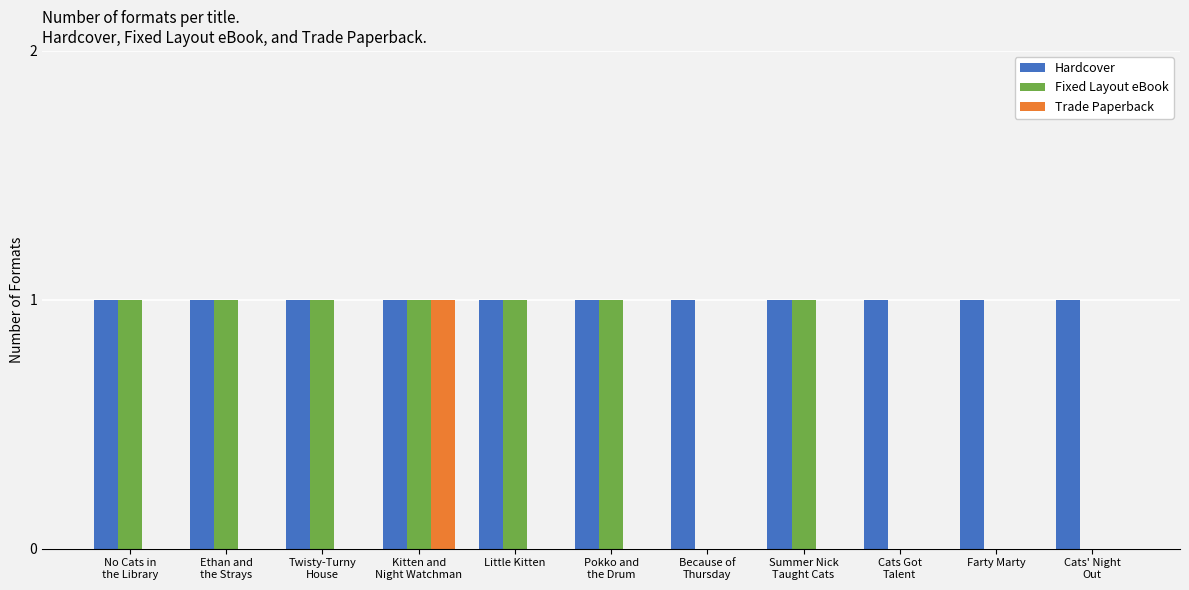

Is the value of Trade Paperback at Ethan and
the Strays greater than the value of Hardcover at Summer Nick
Taught Cats?

No